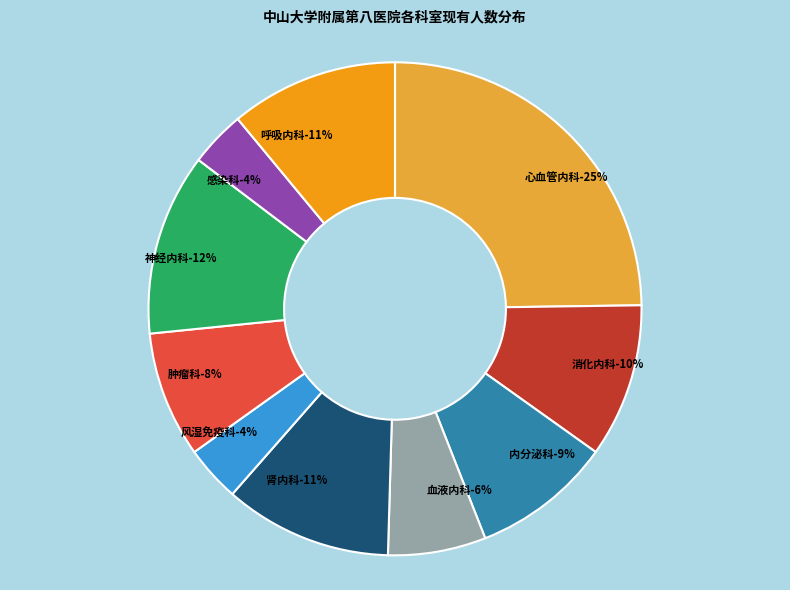

Is it true that 肿瘤科 is 8% of the pie?

True